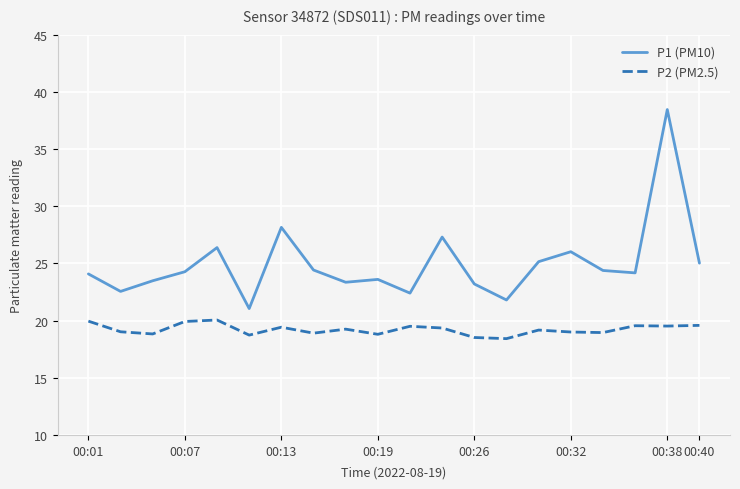

Which series has the widest spread of values?

P1 (PM10)